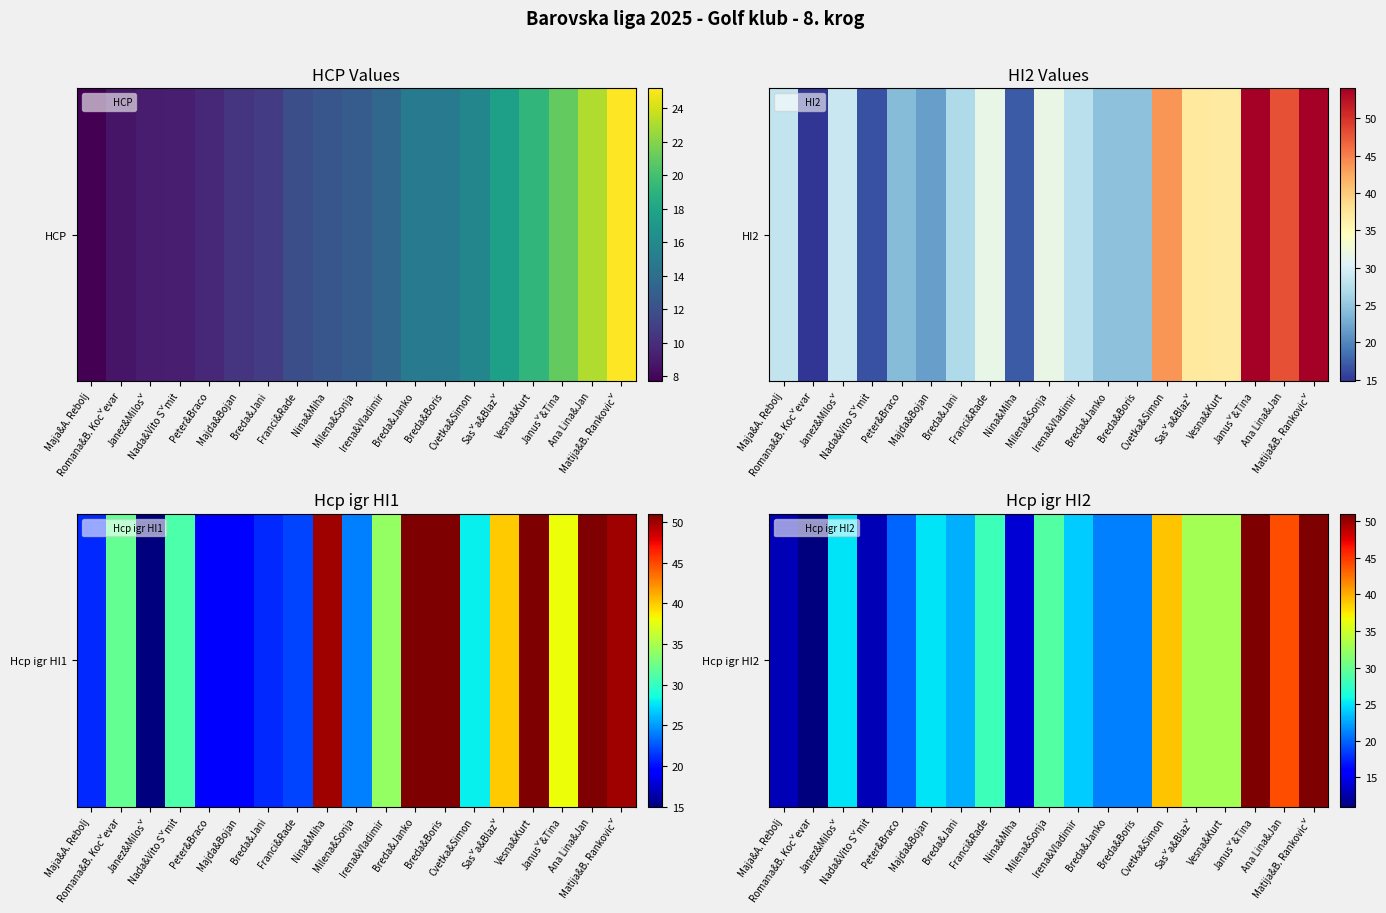

What is the difference between the second highest and second lowest values?

38